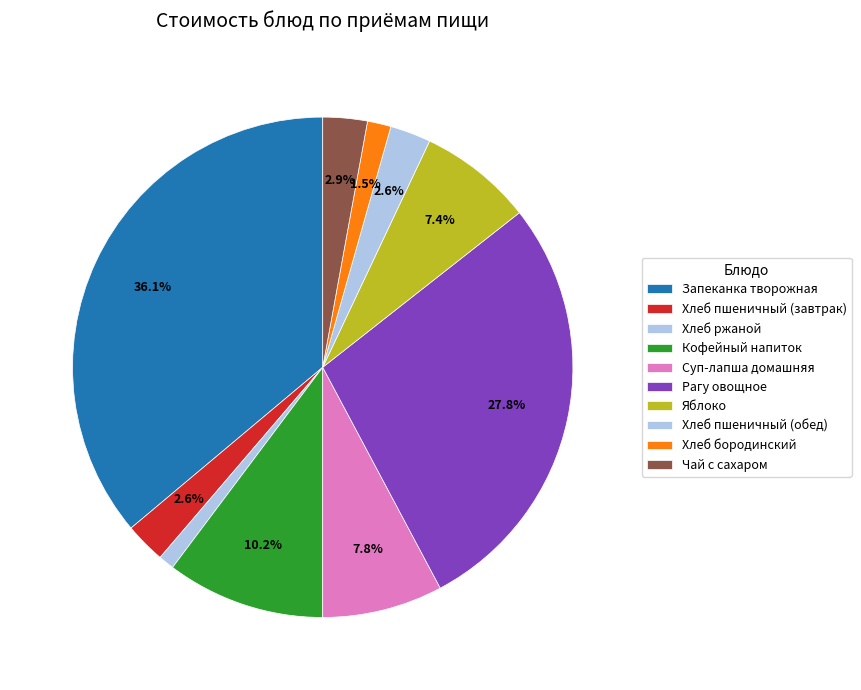

How many segments does this pie chart have?

10